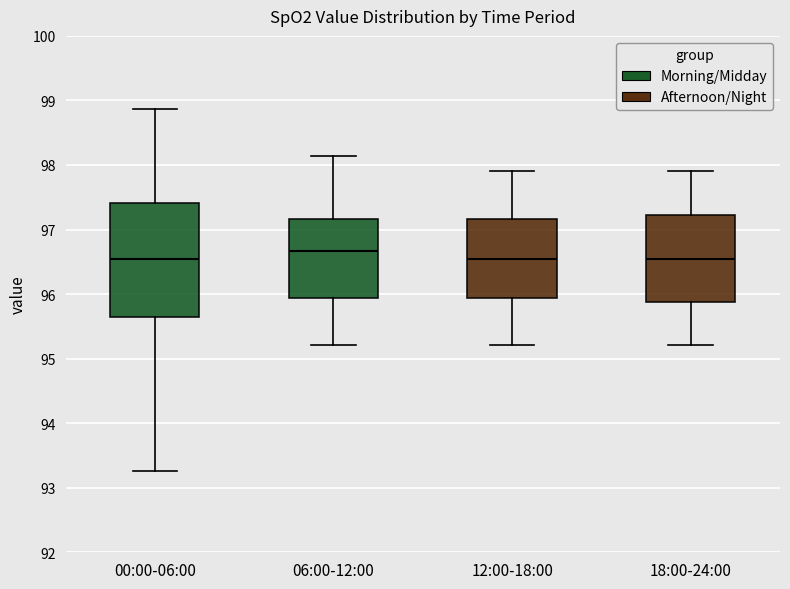

Where does the median line of the box for 00:00-06:00 sit on the y-axis? The values are not printed on the chart, so give them approximately, as read against the axis.

96.6